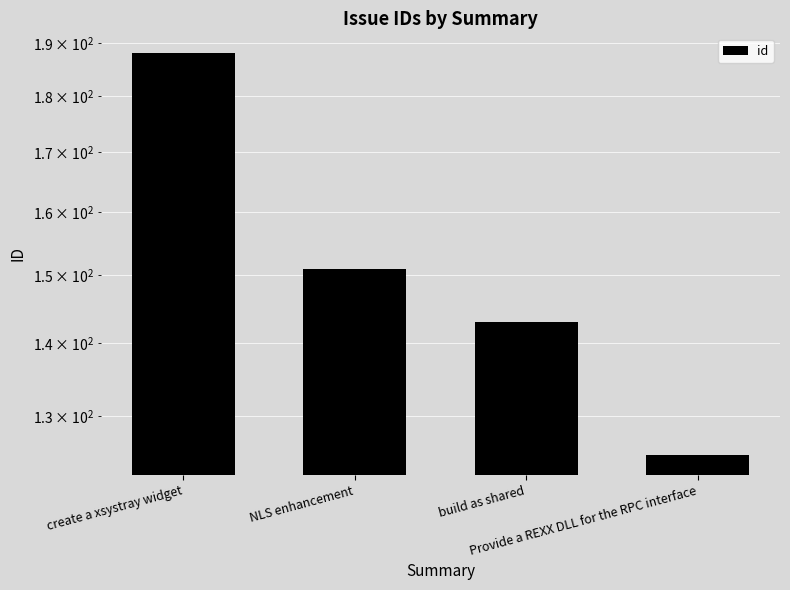

How many values are below 151?

2